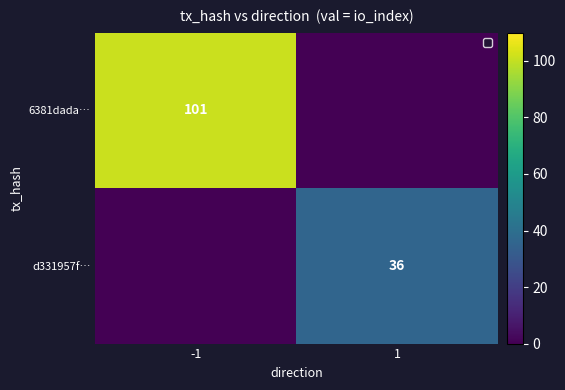

Is it true that d331957f… equals 36 at 1?

True